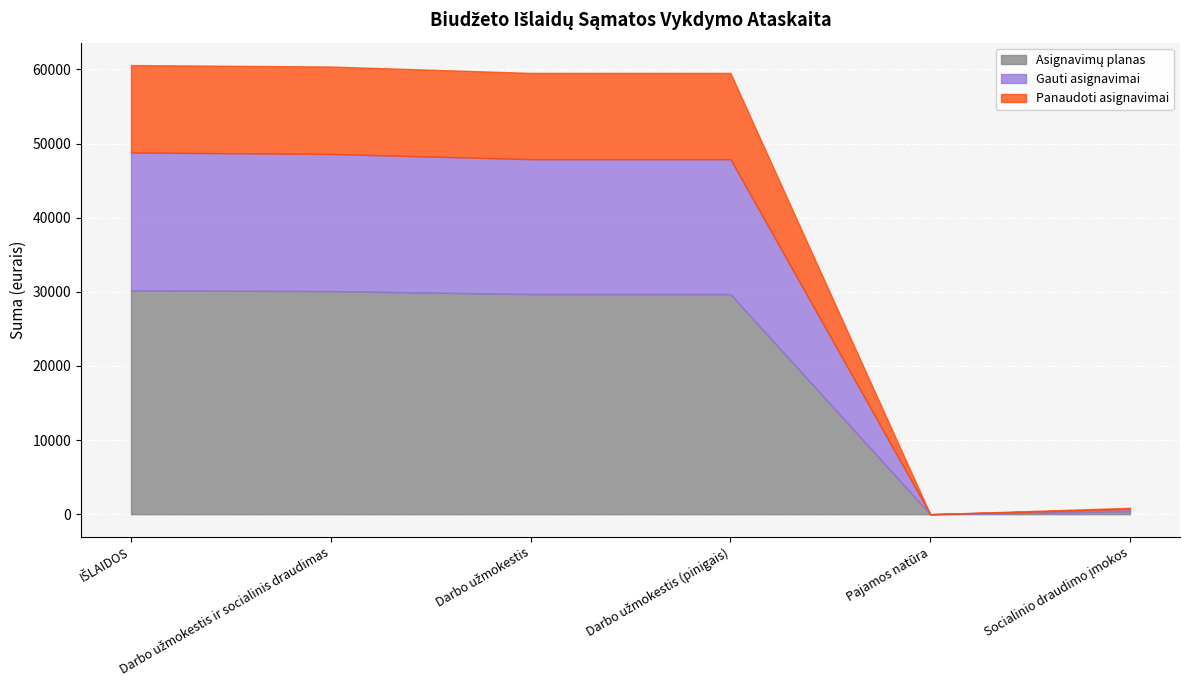

Read the Asignavimų planas value at Darbo užmokestis (pinigais).

29700.0